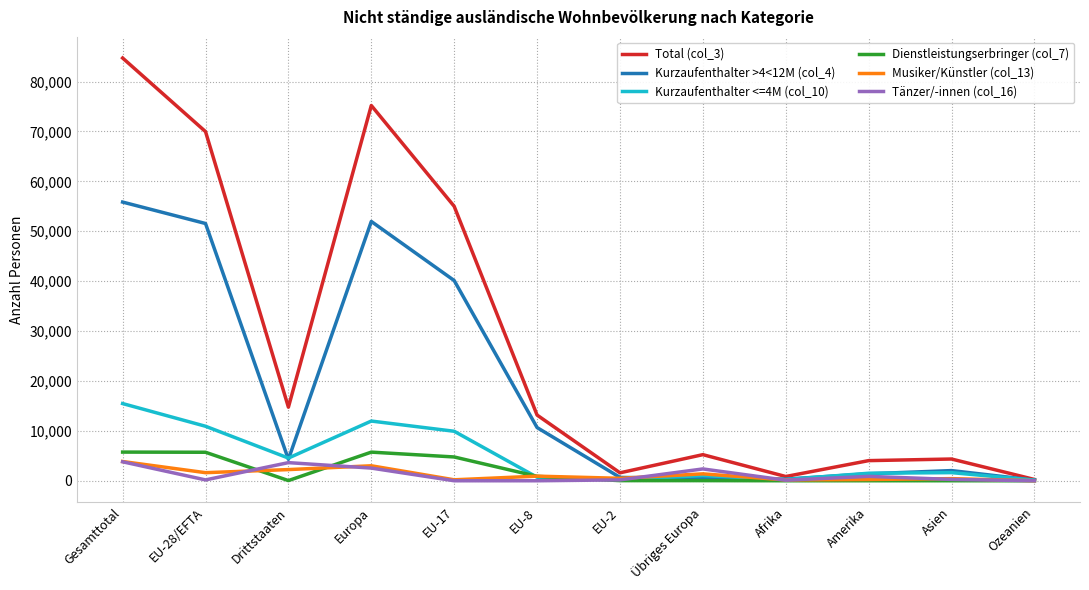

At which category does the chart reach its peak across all series?

Gesamttotal